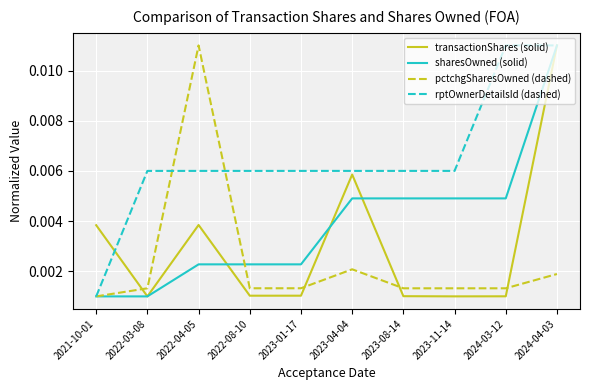

Rank the series by their average value, from highest to lowest.

rptOwnerDetailsId (dashed), sharesOwned (solid), transactionShares (solid), pctchgSharesOwned (dashed)